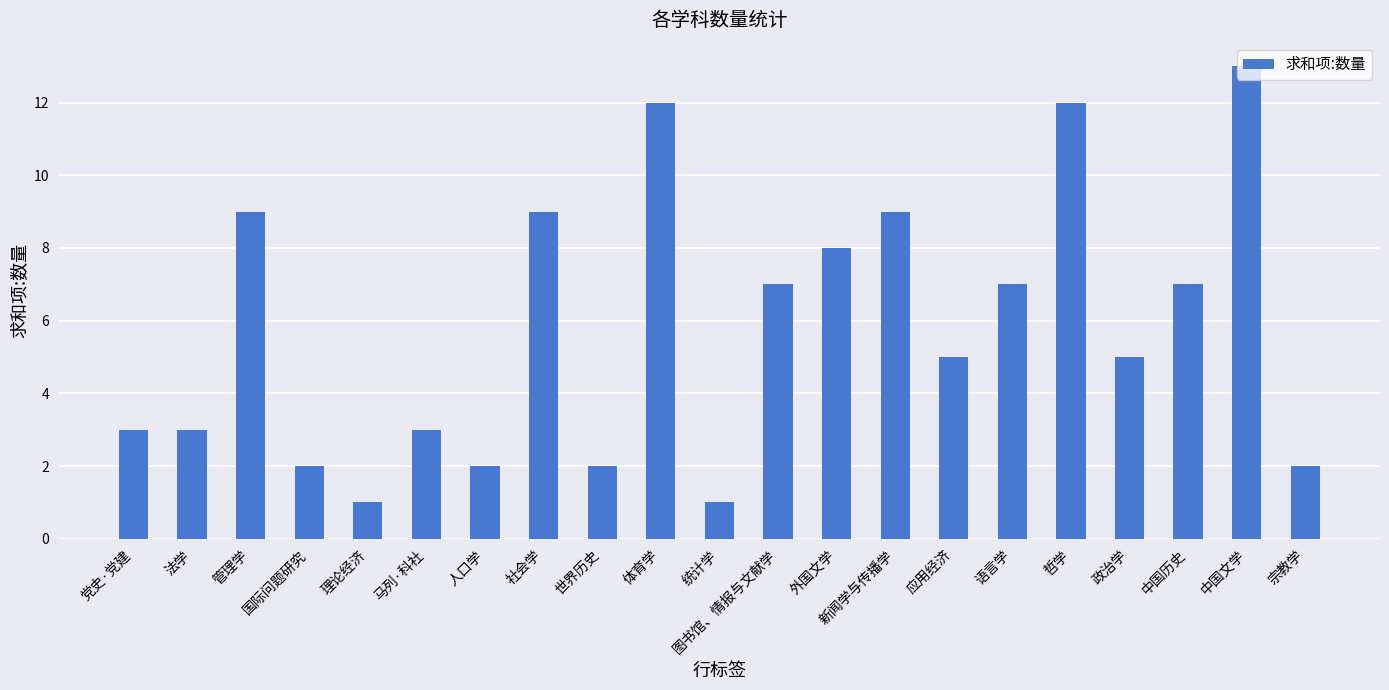

What is the label of the 5th bar from the left?

理论经济